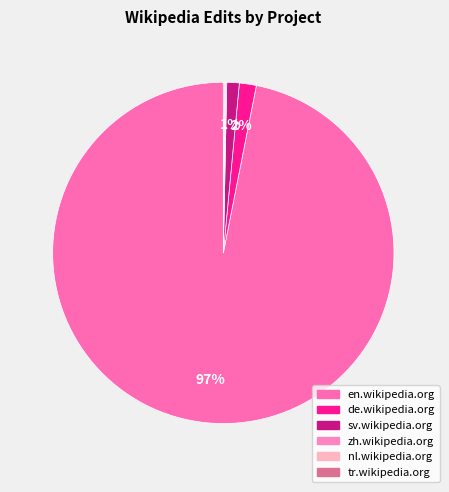

Count the number of slices in the pie.

6